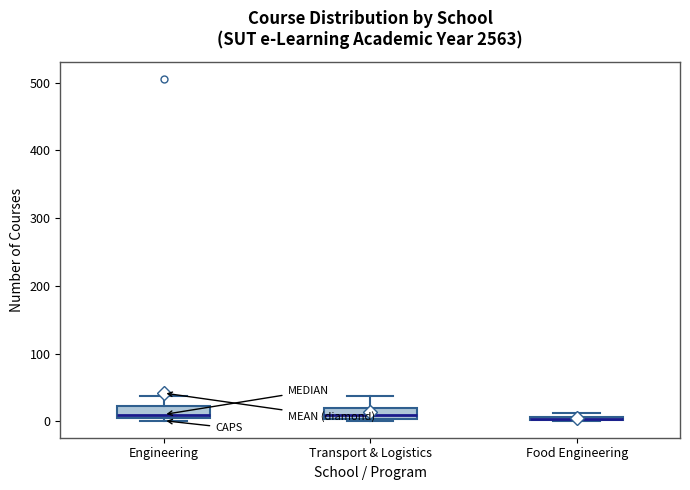

Where does the upper whisker of the box for Engineering end on the y-axis? The values are not printed on the chart, so give them approximately, as read against the axis.

40